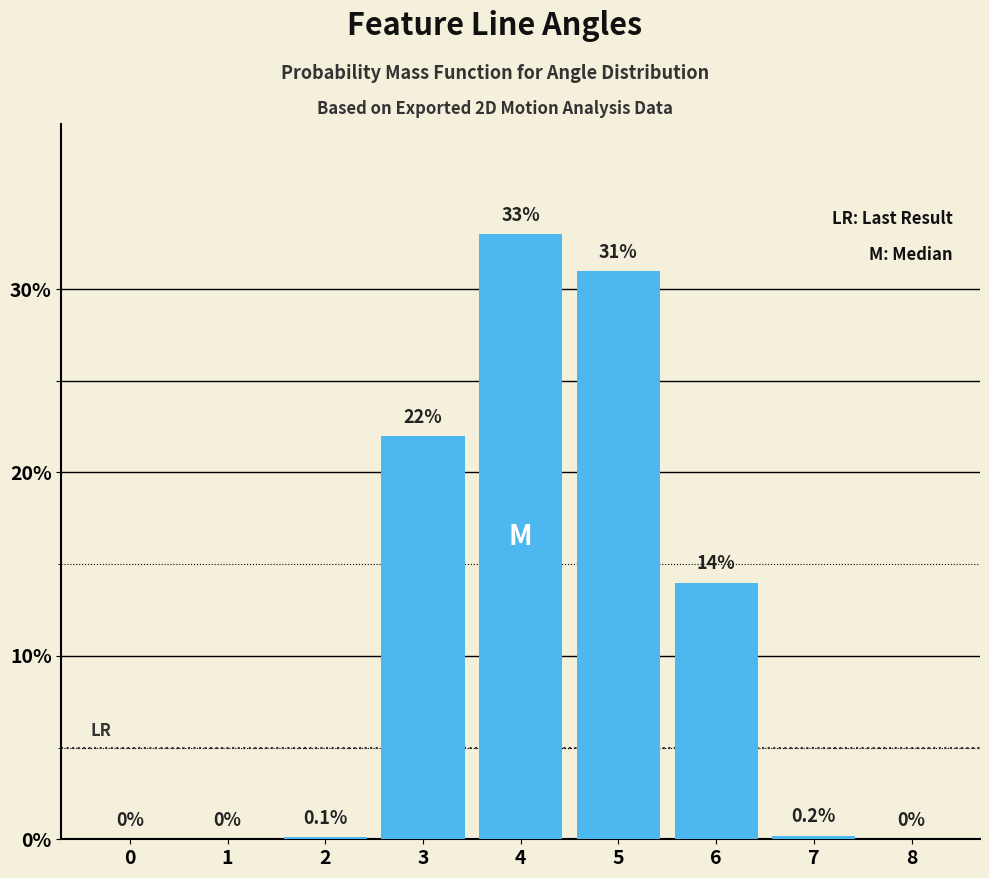

Reading left to right, what are all the values shown in this chart?

0=0.0	1=0.0	2=0.1	3=22.0	4=33.0	5=31.0	6=14.0	7=0.2	8=0.0